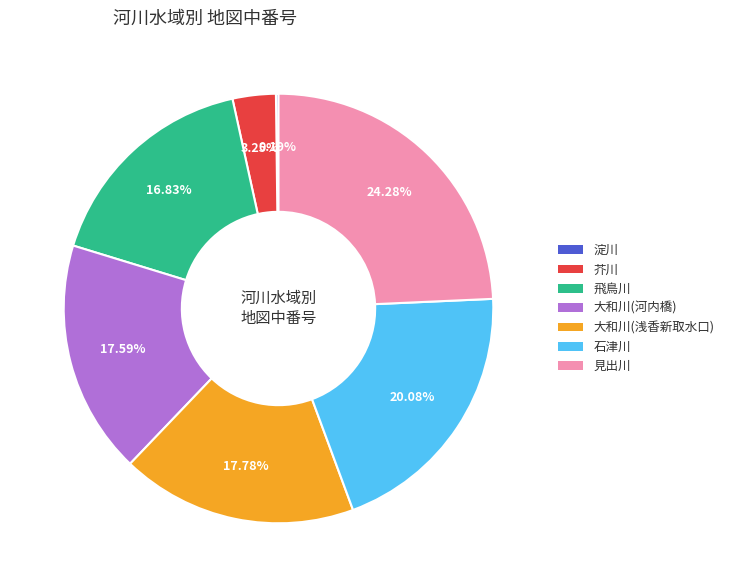

To the nearest percent, what percentage of the pie is 大和川(浅香新取水口)?

18%